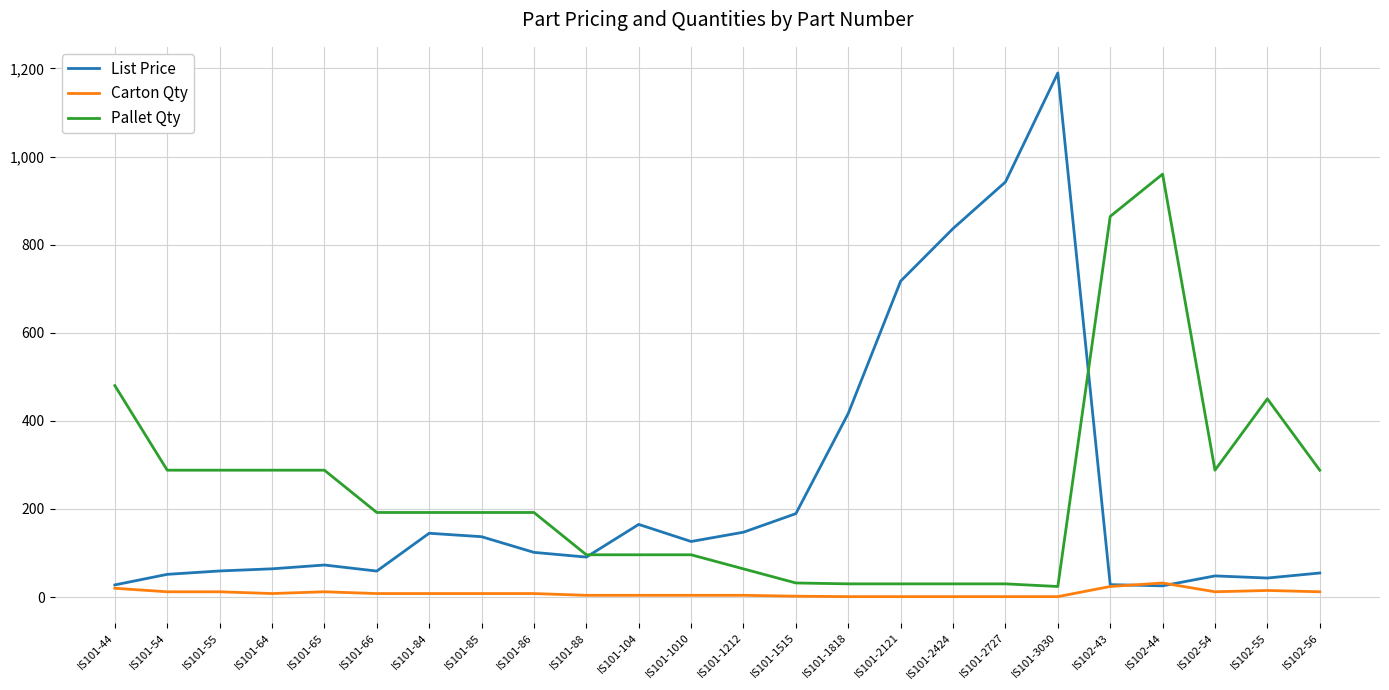

At which category is the sum across all series the highest?

IS101-3030